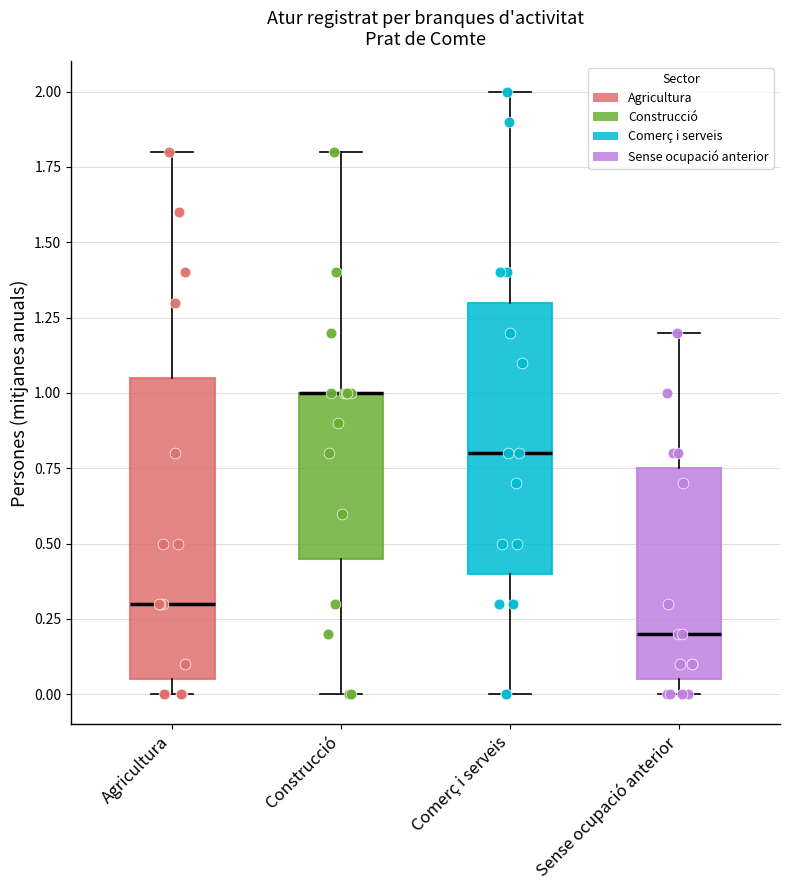

Reading left to right, read every box against the y-axis: the position of its median line, the range the box covers, and the ends of its whiskers. The values are not printed on the chart, so give them approximately, as read against the axis.

Agricultura: median 0.30, box 0.05 to 1.05, whiskers 0.00 to 1.80
Construcció: median 1.00 (drawn on the box's upper edge), box 0.45 to 1.00, whiskers 0.00 to 1.80
Comerç i serveis: median 0.80, box 0.40 to 1.30, whiskers 0.00 to 2.00
Sense ocupació anterior: median 0.20, box 0.05 to 0.75, whiskers 0.00 to 1.20